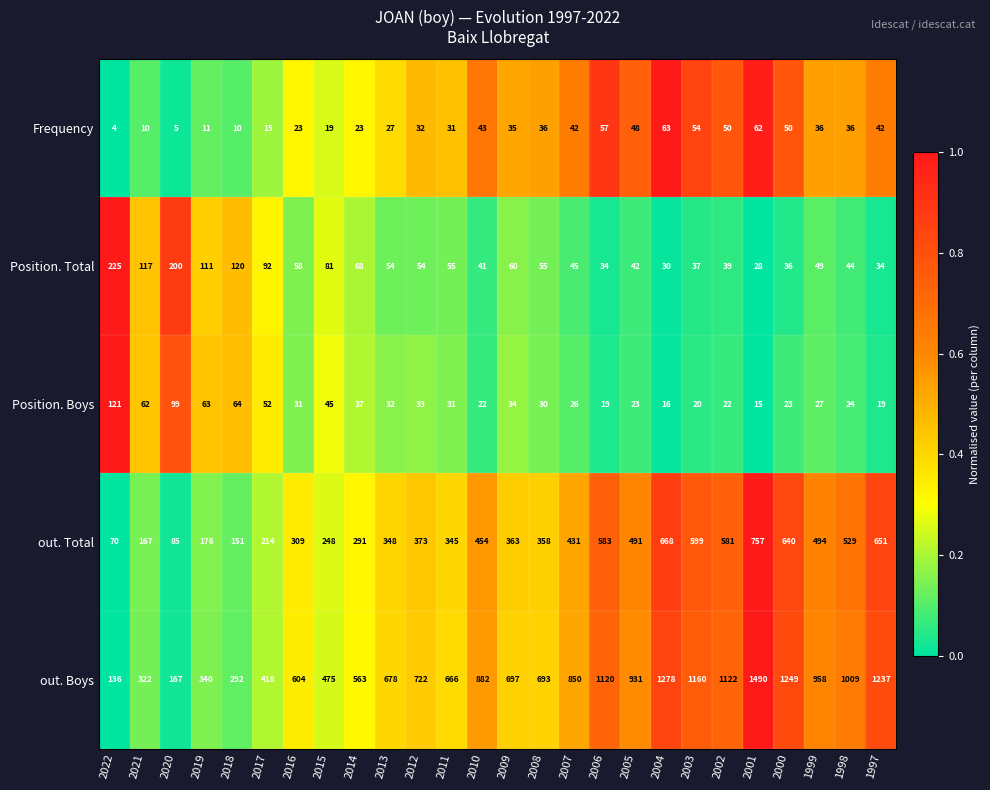

What is the difference between the highest and lowest values at 2012?

690